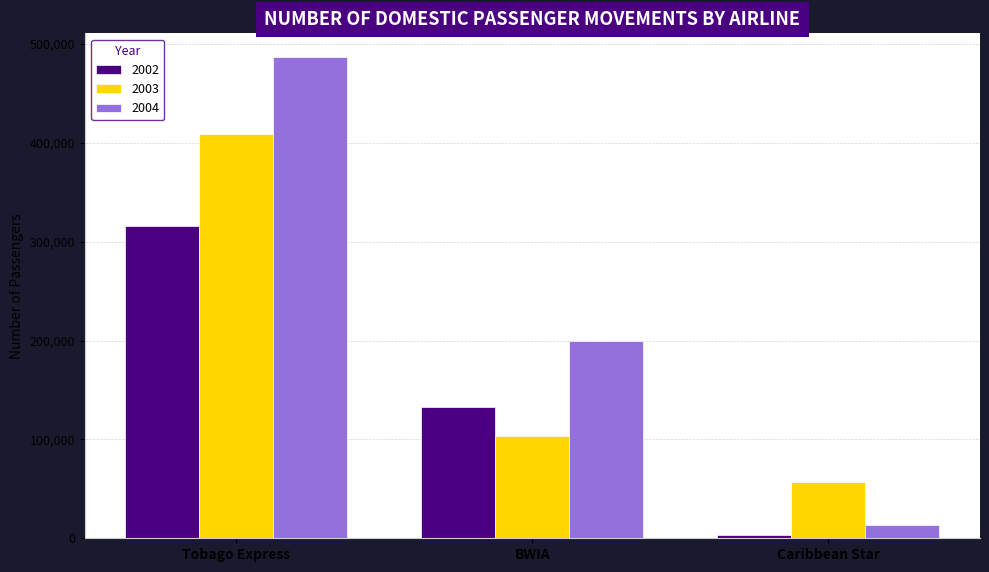

At which label does 2002 reach its minimum?

Caribbean Star